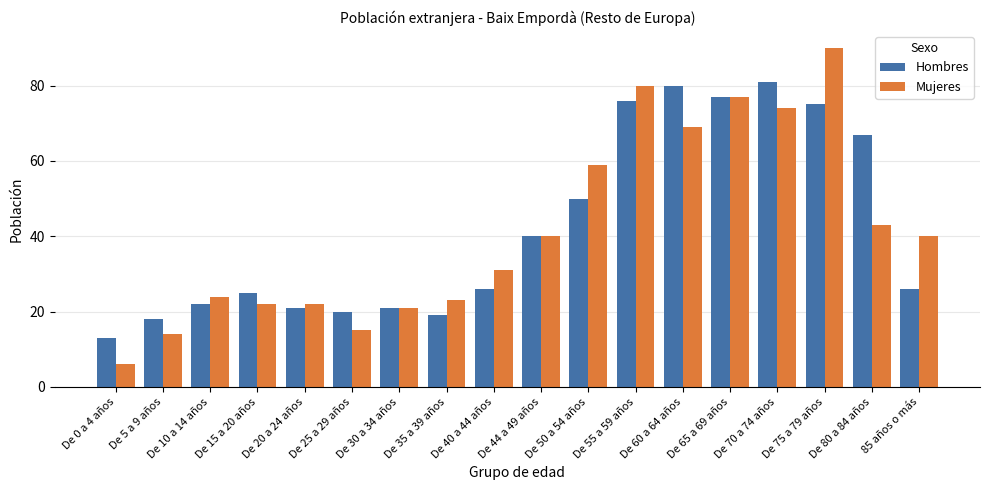

List the series in order of their peak value, highest first.

Mujeres, Hombres